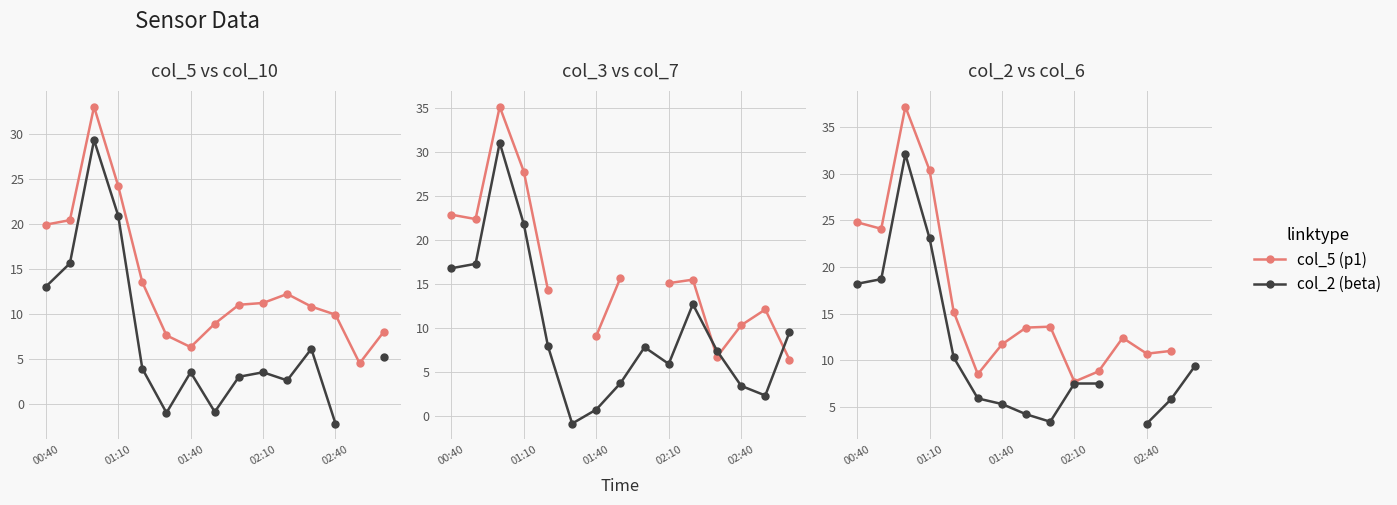

Where is col_5 nearest to the value 18?

00:40